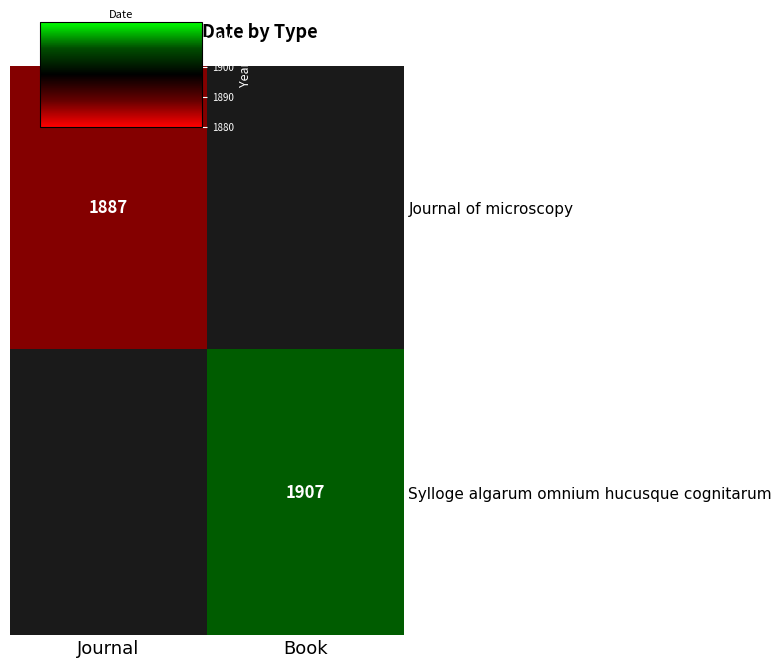

Count the number of data series in this chart.

2